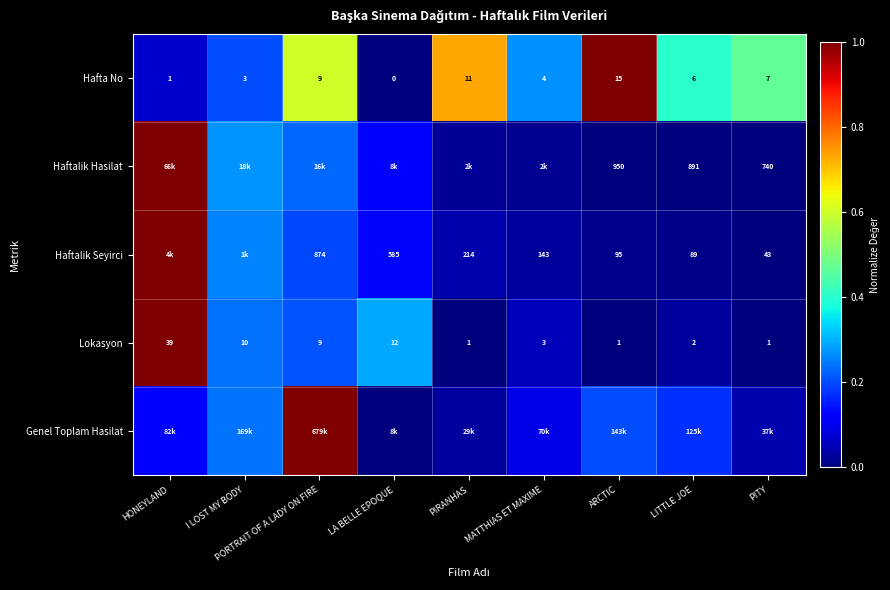

List the labels in order of Hafta No value, smallest first.

LA BELLE EPOQUE, HONEYLAND, I LOST MY BODY, MATTHIAS ET MAXIME, LITTLE JOE, PITY, PORTRAIT OF A LADY ON FIRE, PIRANHAS, ARCTIC